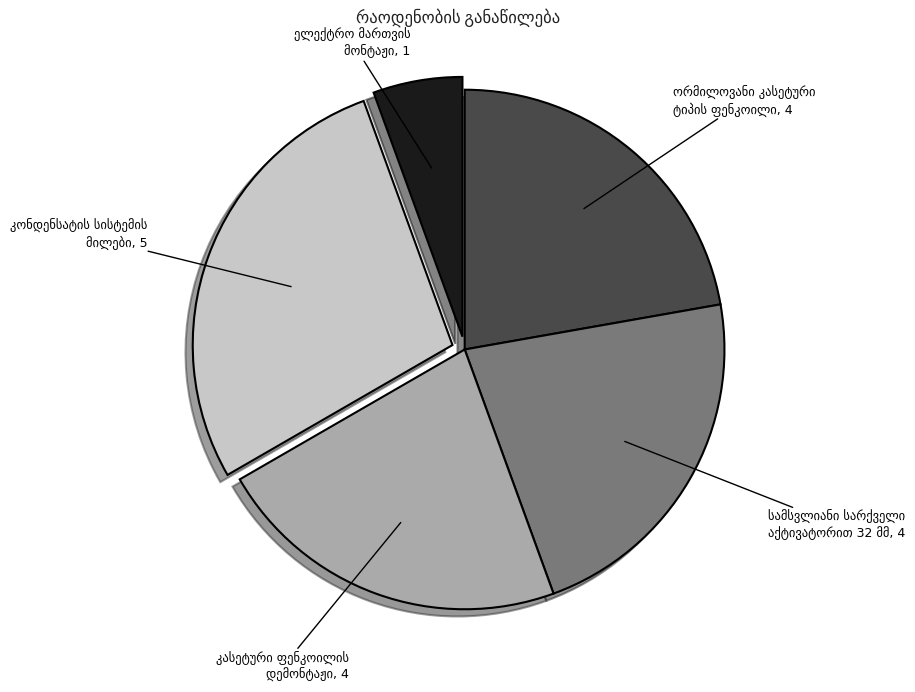

Does any single category account for the majority?

No